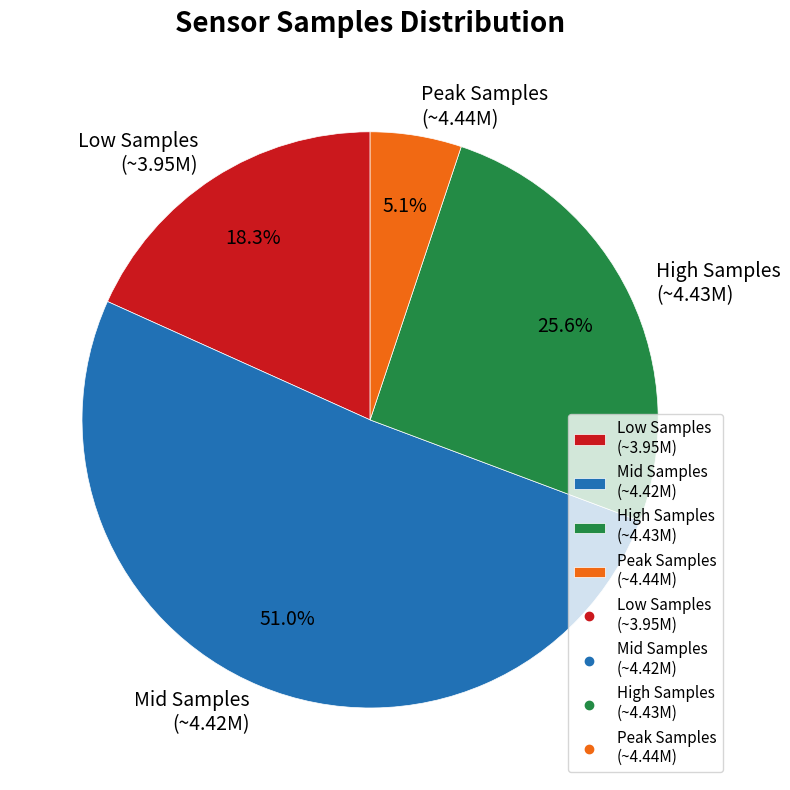

Which has a higher value, Low Samples (~3.95M) or Peak Samples (~4.44M)?

Low Samples (~3.95M)